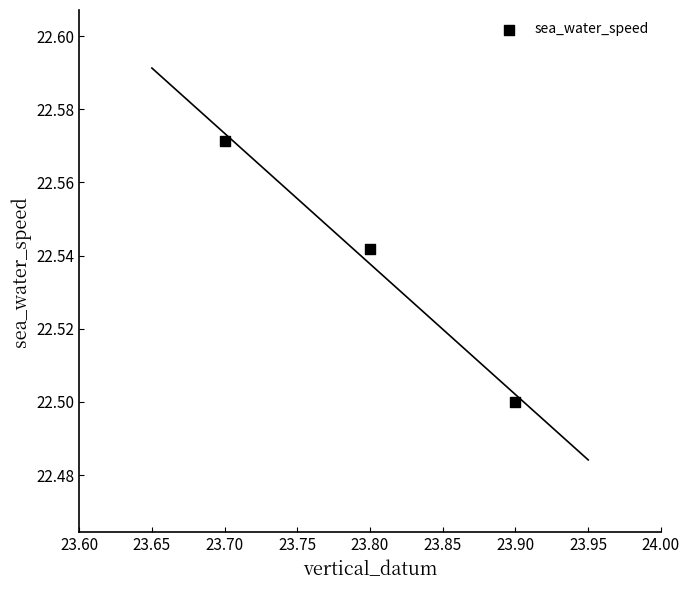

What is the average X value?

23.8